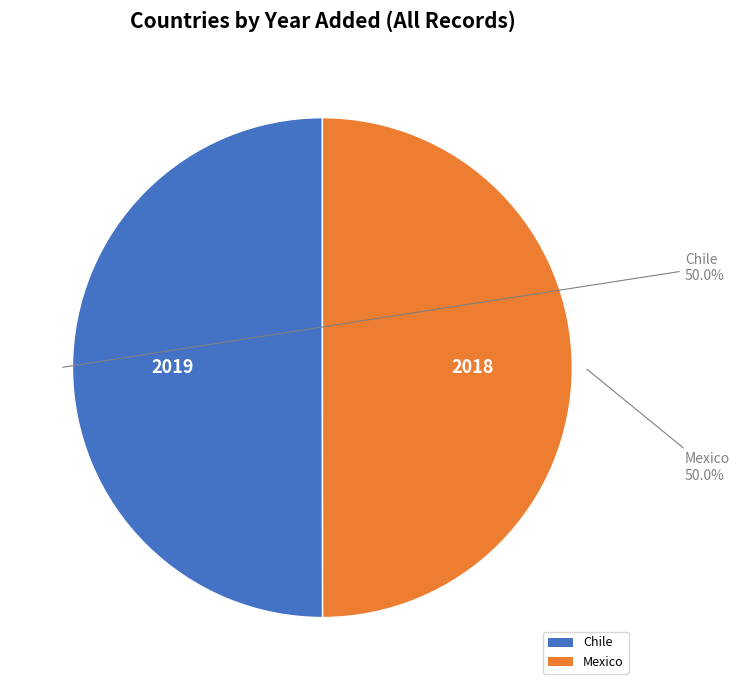

What is the ratio of the value at Chile to the value at Mexico?

1.0